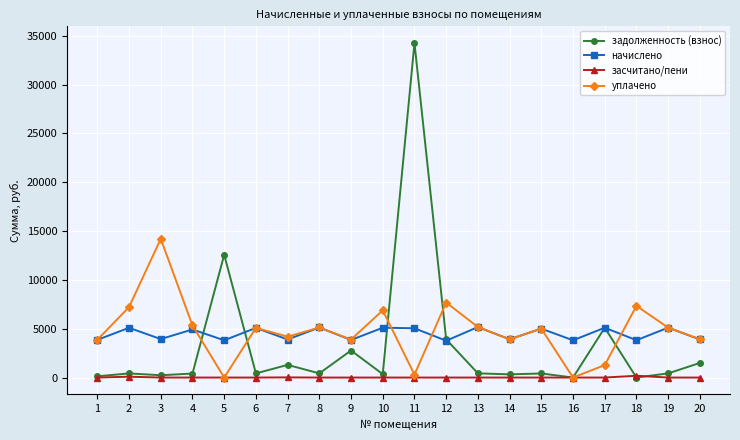

Which series ends up on top after the final intersection of задолженность (взнос) and уплачено?

уплачено